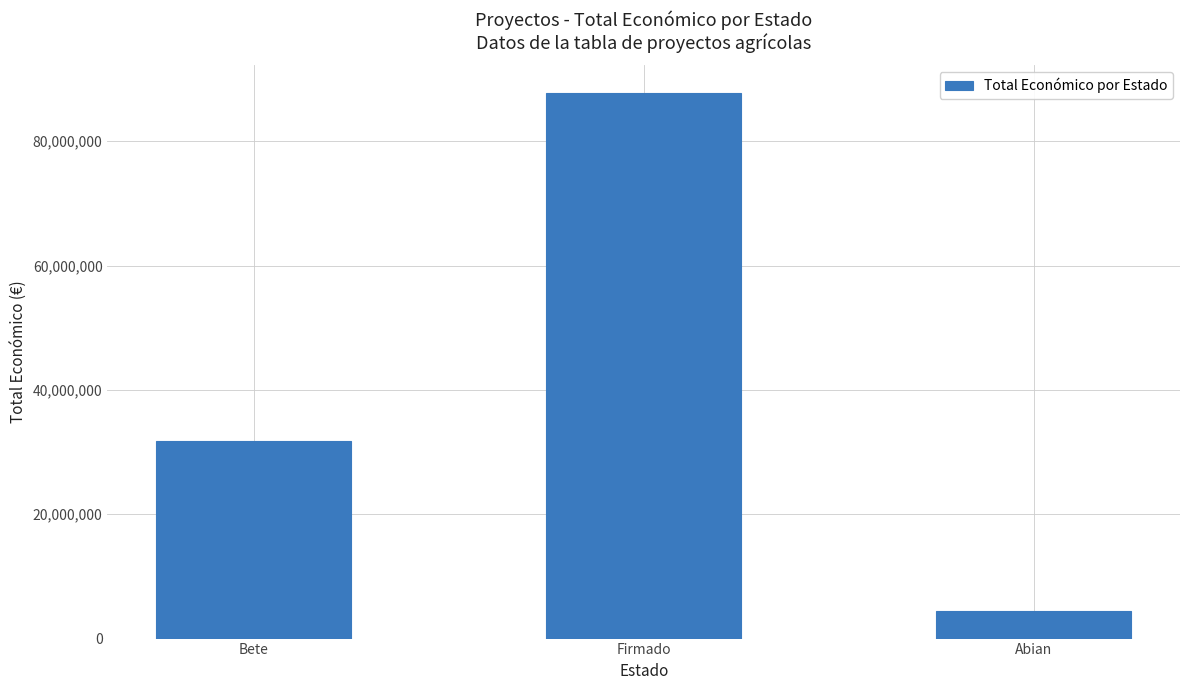

What is the difference between the values at Firmado and Bete?

56073461